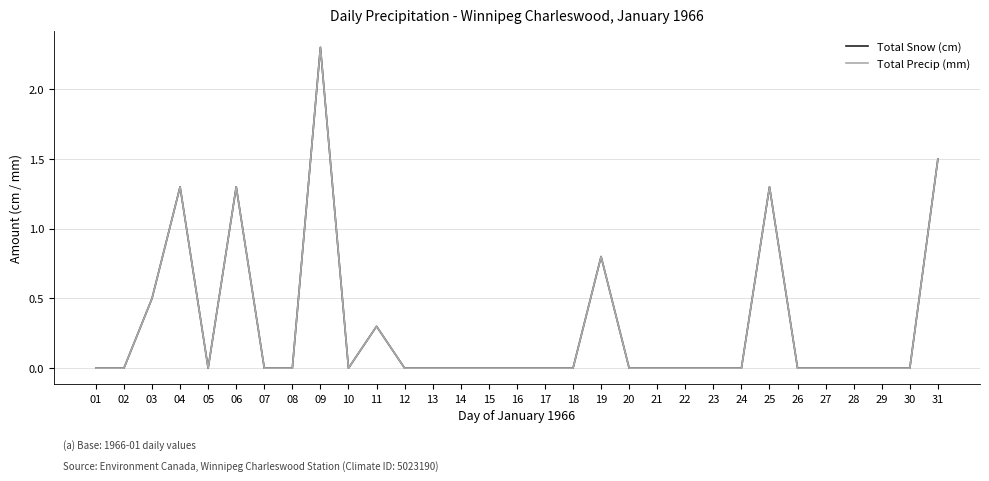

True or false: Total Precip (mm) has a value of 0.0 at 21.

True